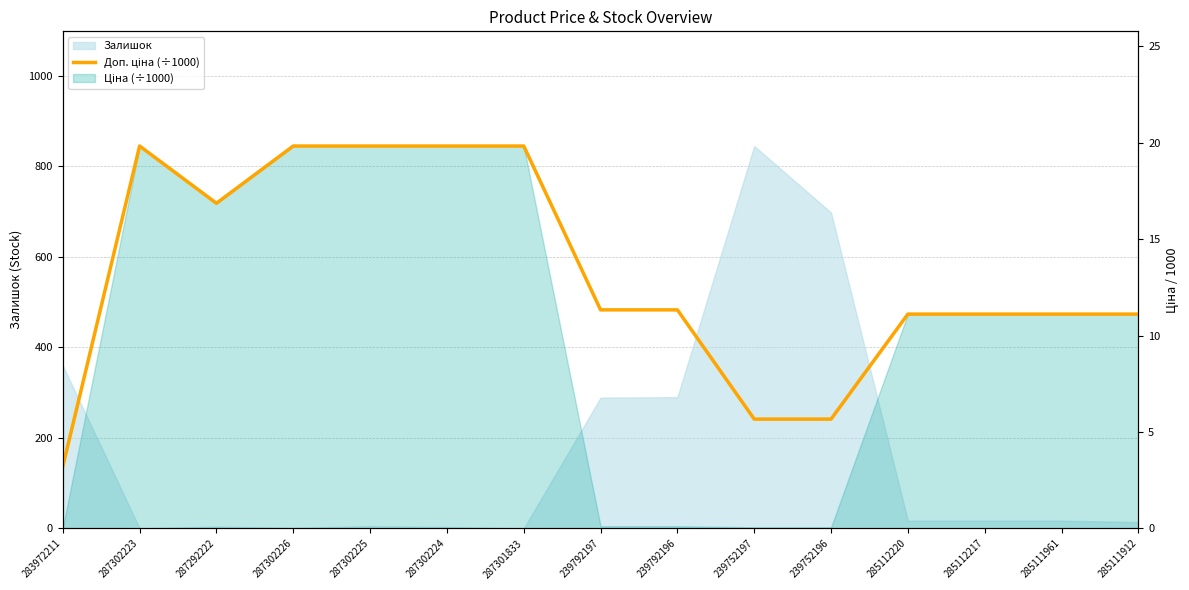

Which category has the highest value across all series?

287302223